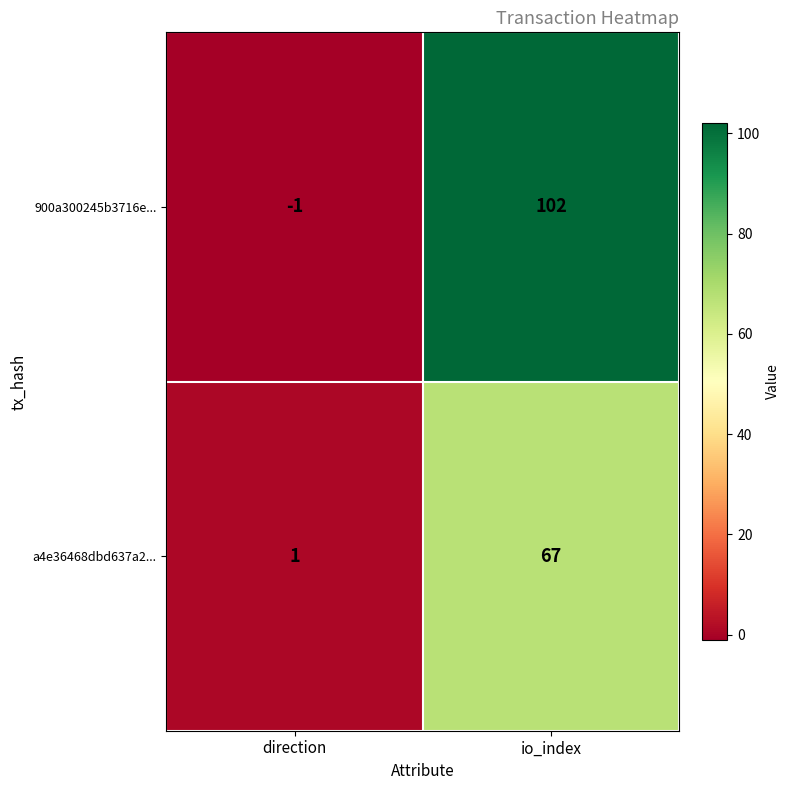

The 900a300245b3716e... series shows 139 at io_index. True or false?

False